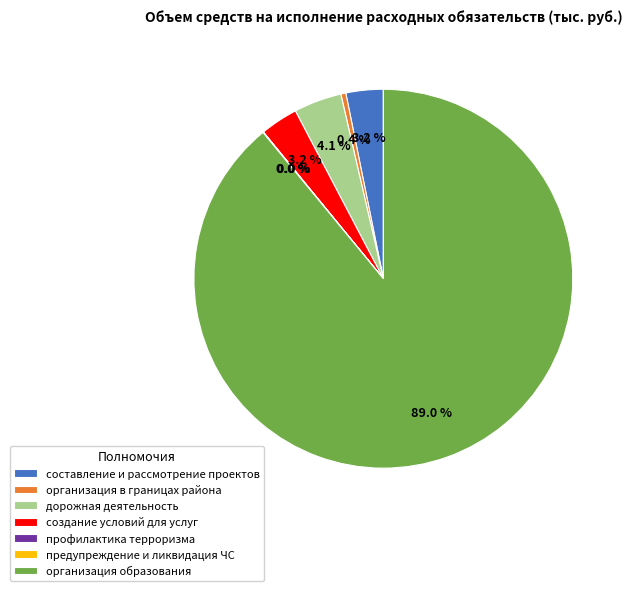

Which category has the biggest portion of the pie?

организация образования